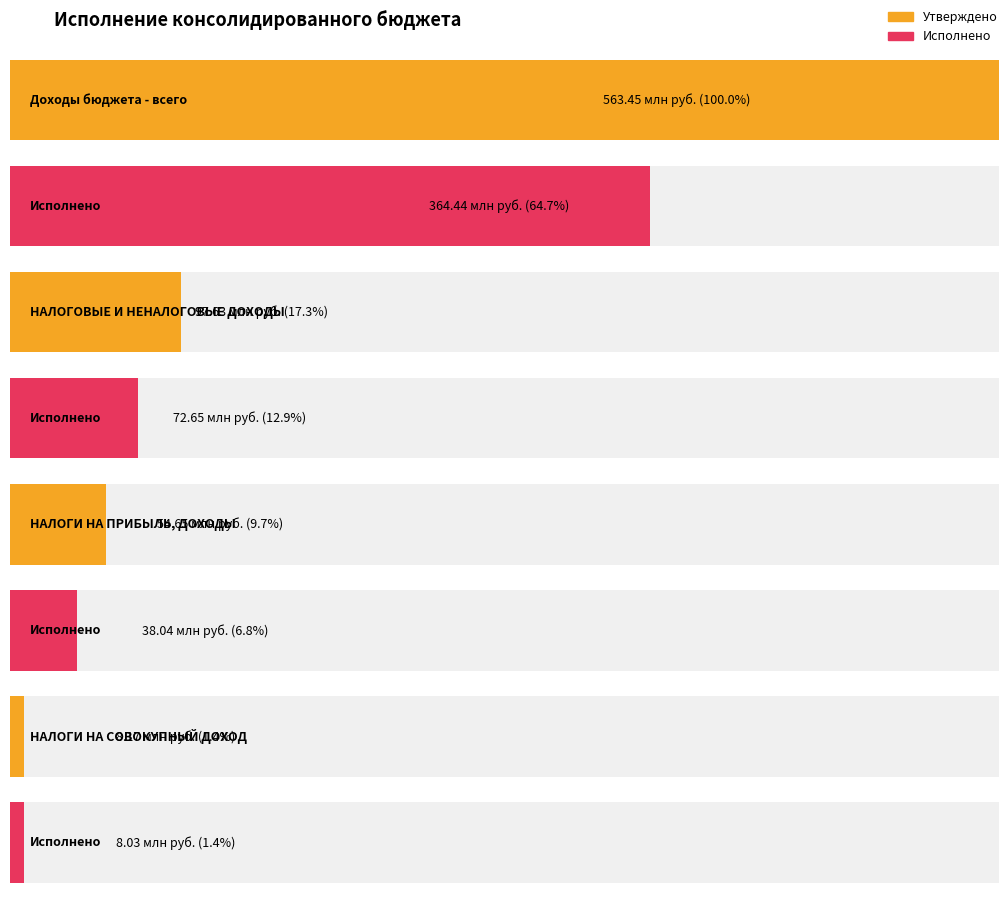

Which category has the lowest value in the Утвержденные бюджетные назначения (консолидированный) series?

НАЛОГИ НА СОВОКУПНЫЙ ДОХОД